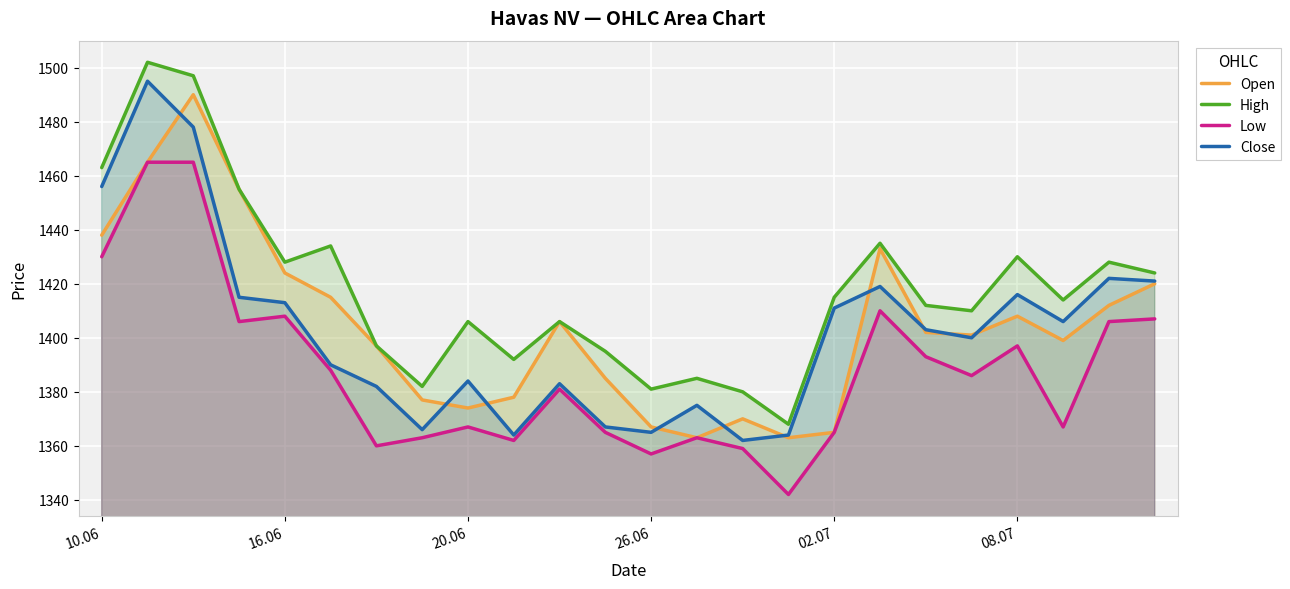

At which label does Close first exceed 1403?

10.06